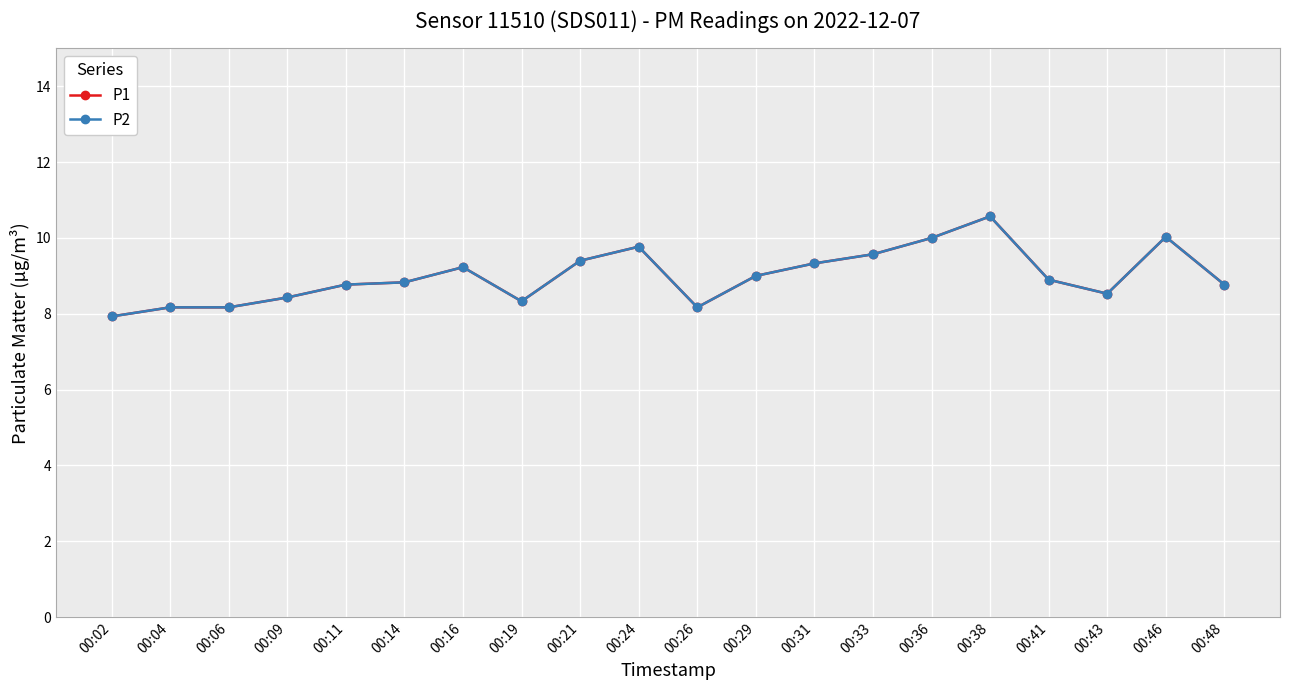

Does the chart have visible grid lines?

Yes